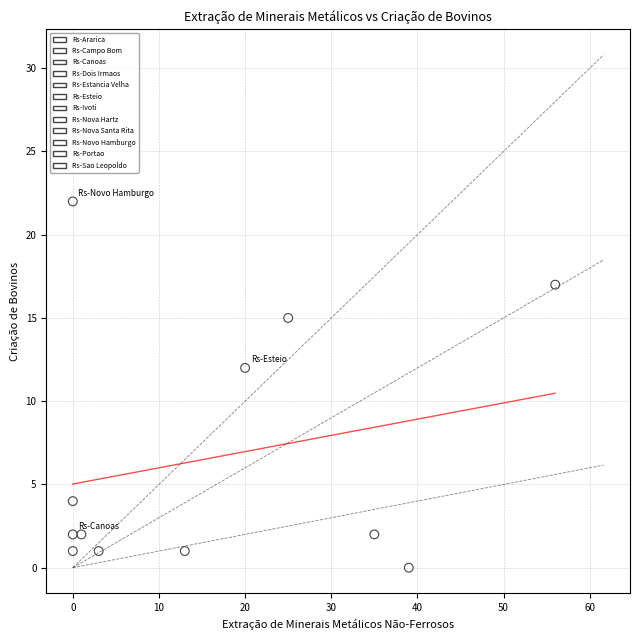

Which series contains the lowest Y value?

Rs-Sao Leopoldo